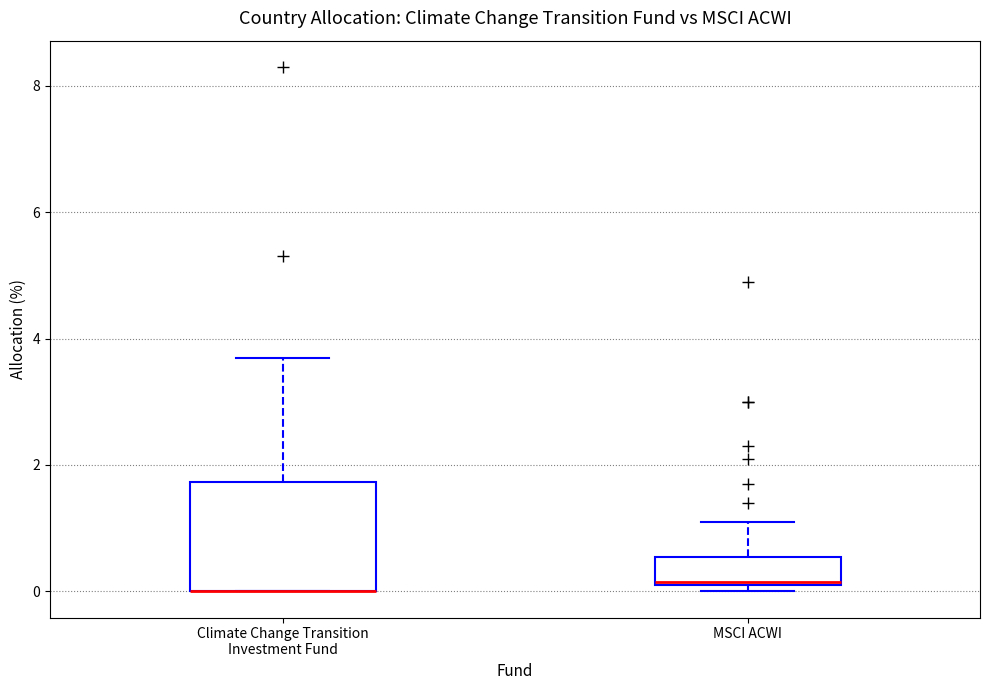

Reading left to right, transcribe this box plot: for each box, give where its median line is, the range the box spans, and where its two whiskers end, as read against the y-axis. The values are not printed on the chart, so give them approximately, as read against the axis.

Climate Change Transition Investment Fund: median 0.0 (drawn on the box's lower edge), box 0.0 to 1.8, whiskers 0.0 to 3.8
MSCI ACWI: median 0.2, box 0.2 to 0.6, whiskers 0.0 to 1.2